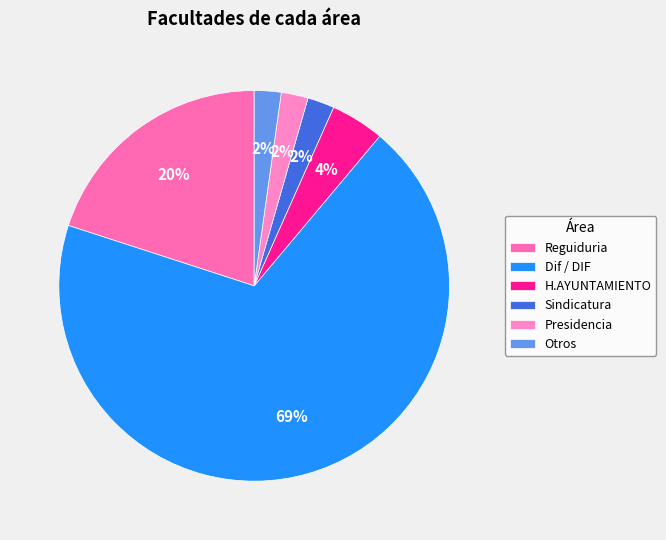

What is the largest slice in the pie chart?

Dif / DIF